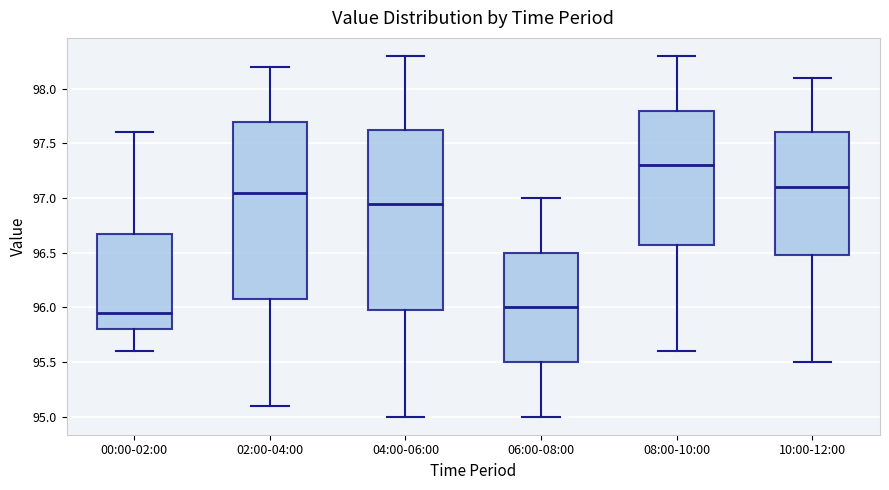

Reading left to right, transcribe this box plot: for each box, give where its median line is, the range the box spans, and where its two whiskers end, as read against the y-axis. The values are not printed on the chart, so give them approximately, as read against the axis.

00:00-02:00: median 95.95, box 95.80 to 96.70, whiskers 95.60 to 97.60
02:00-04:00: median 97.05, box 96.10 to 97.70, whiskers 95.10 to 98.20
04:00-06:00: median 96.95, box 96.00 to 97.65, whiskers 95.00 to 98.30
06:00-08:00: median 96.00, box 95.50 to 96.50, whiskers 95.00 to 97.00
08:00-10:00: median 97.30, box 96.60 to 97.80, whiskers 95.60 to 98.30
10:00-12:00: median 97.10, box 96.50 to 97.60, whiskers 95.50 to 98.10